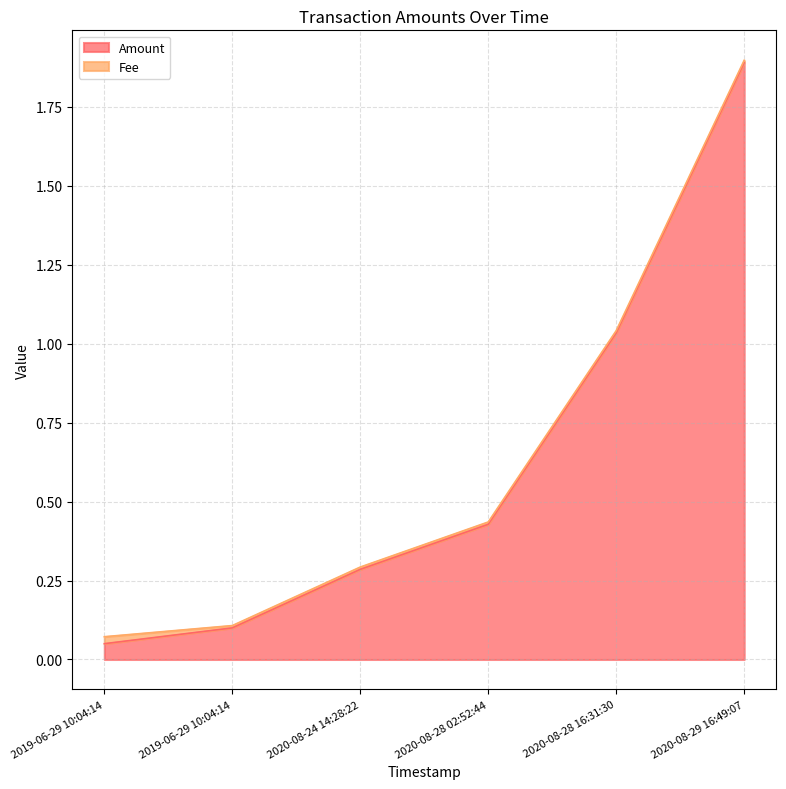

Which series has the widest spread of values?

Amount